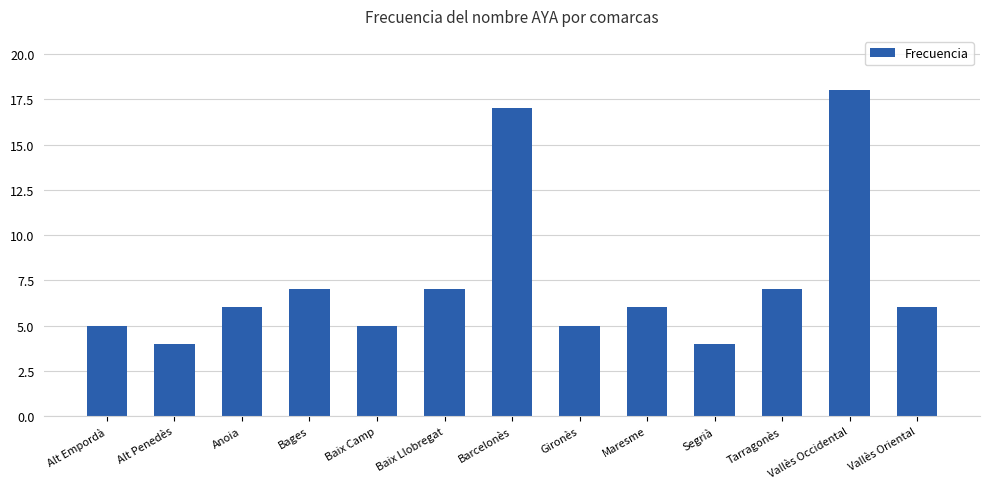

What is the label of the 1st bar from the left?

Alt Empordà